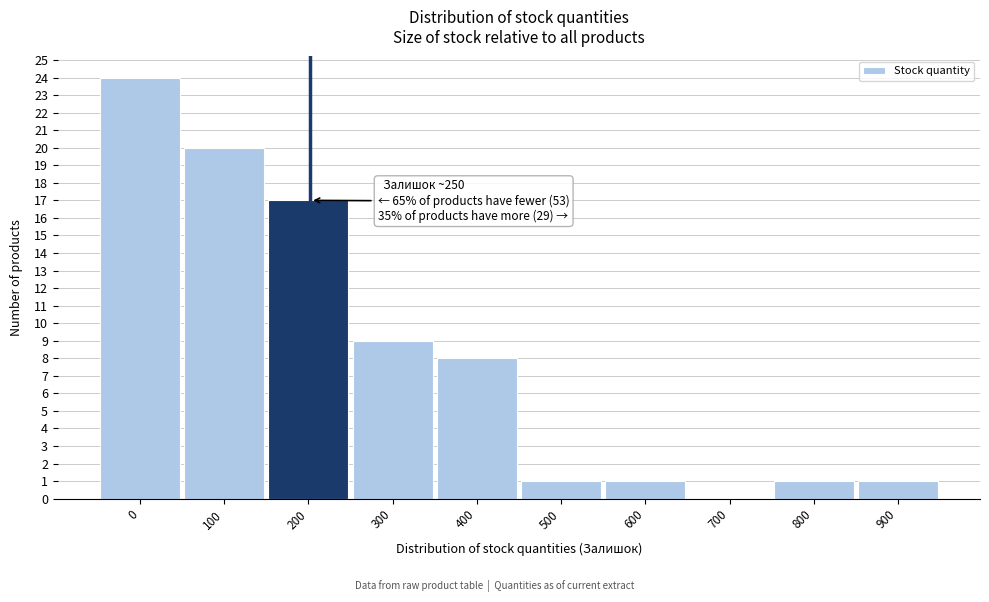

Reading left to right, list all the values displayed in this chart.

0=24	100=20	200=17	300=9	400=8	500=1	600=1	700=0	800=1	900=1